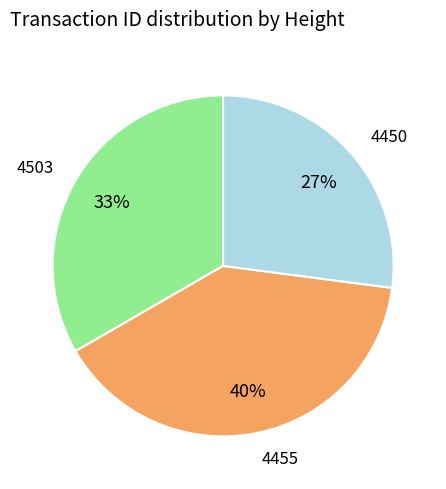

True or false: 4450 accounts for 27% of the total.

True